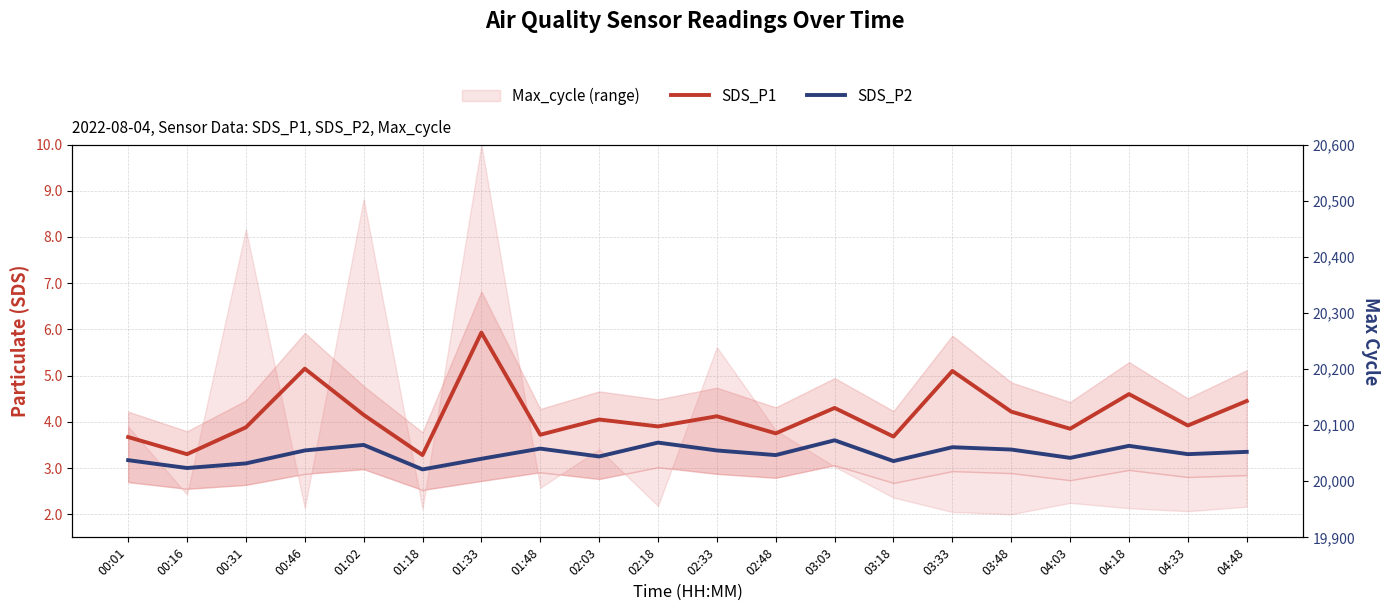

What is the difference between the maximum and minimum values in the SDS_P1 series?

2.6